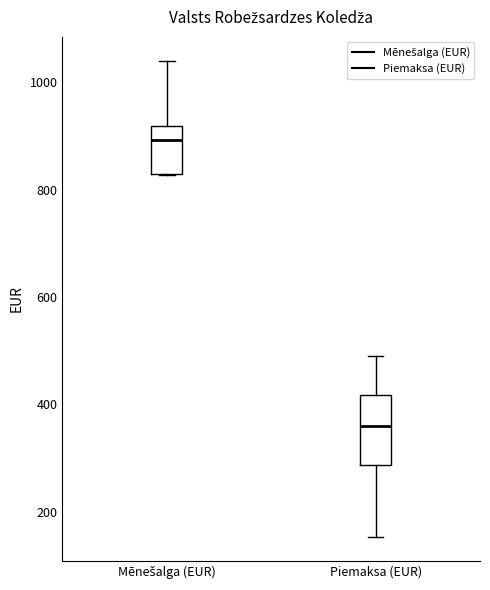

Reading left to right, transcribe this box plot: for each box, give where its median line is, the range the box spans, and where its two whiskers end, as read against the y-axis. The values are not printed on the chart, so give them approximately, as read against the axis.

Mēnešalga (EUR): median 900, box 820 to 920, whiskers 820 to 1040
Piemaksa (EUR): median 360, box 280 to 420, whiskers 160 to 480